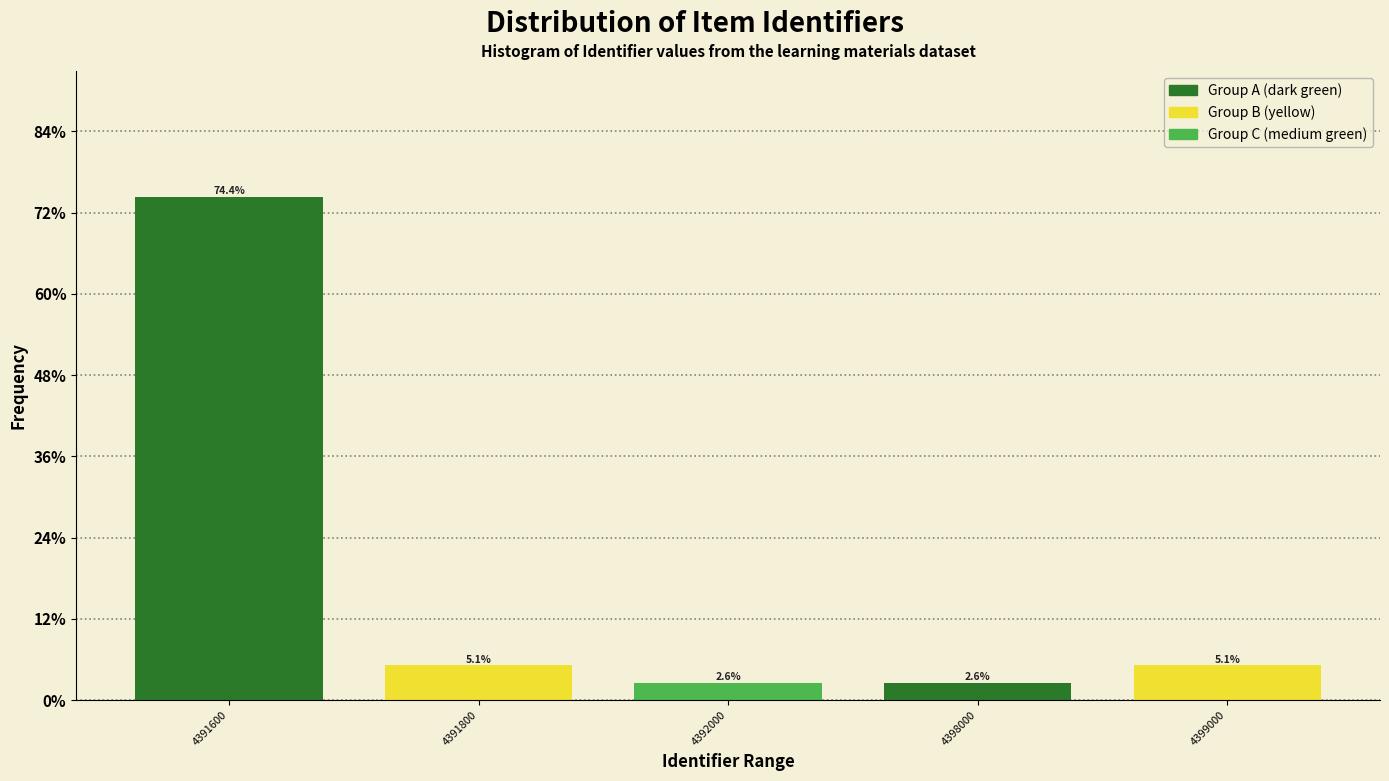

Reading right to left, transcribe all the data shown in this chart.

5.1	2.6	2.6	5.1	74.4